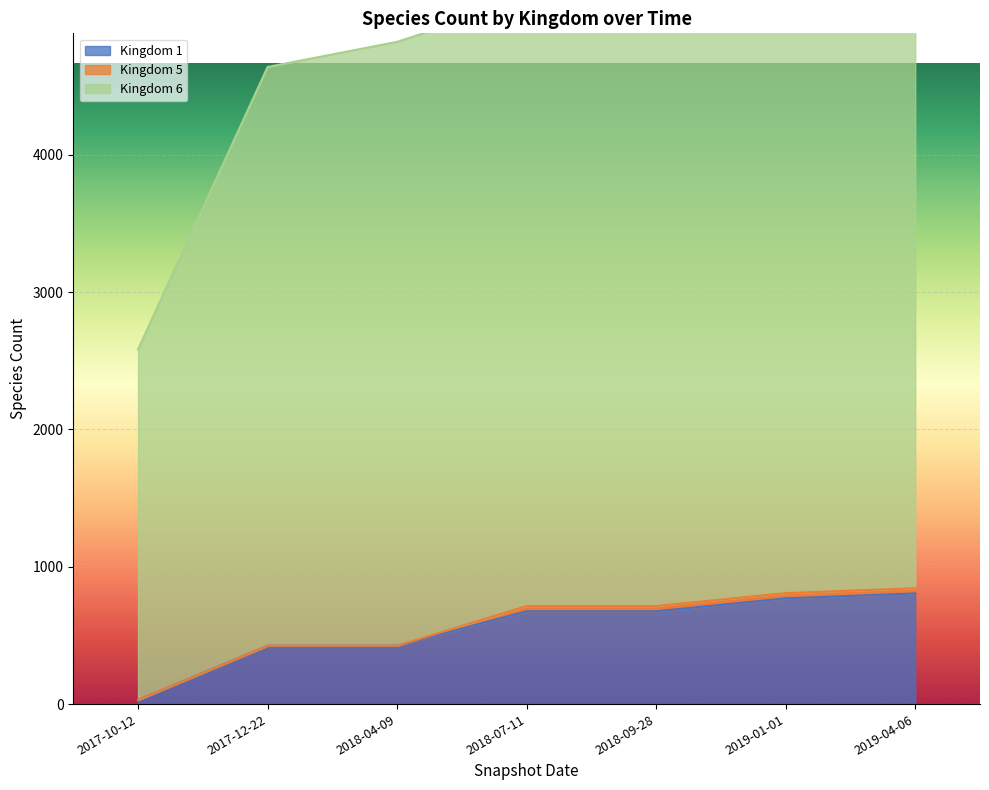

What is the average value of the Kingdom 6 series?

4690